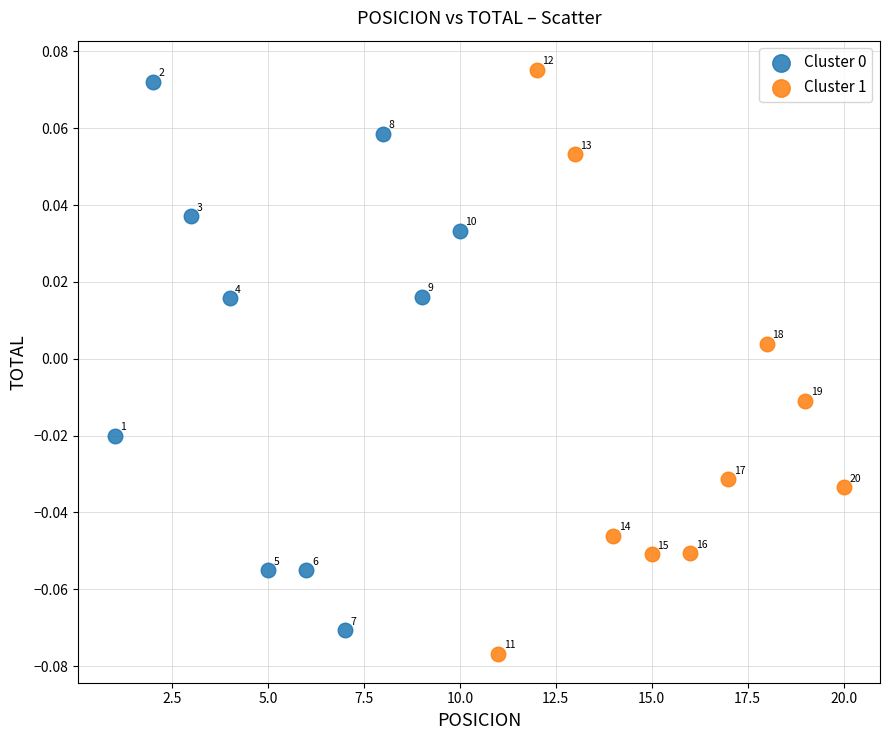

Which series contains the lowest Y value?

Cluster 1